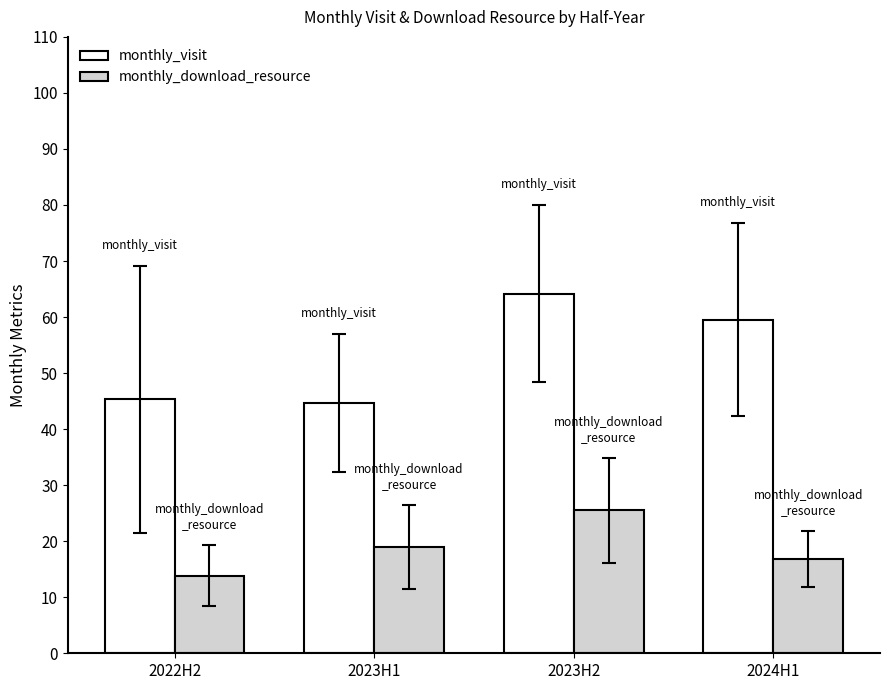

What value does the monthly_download_resource series have at 2022H2?

13.8